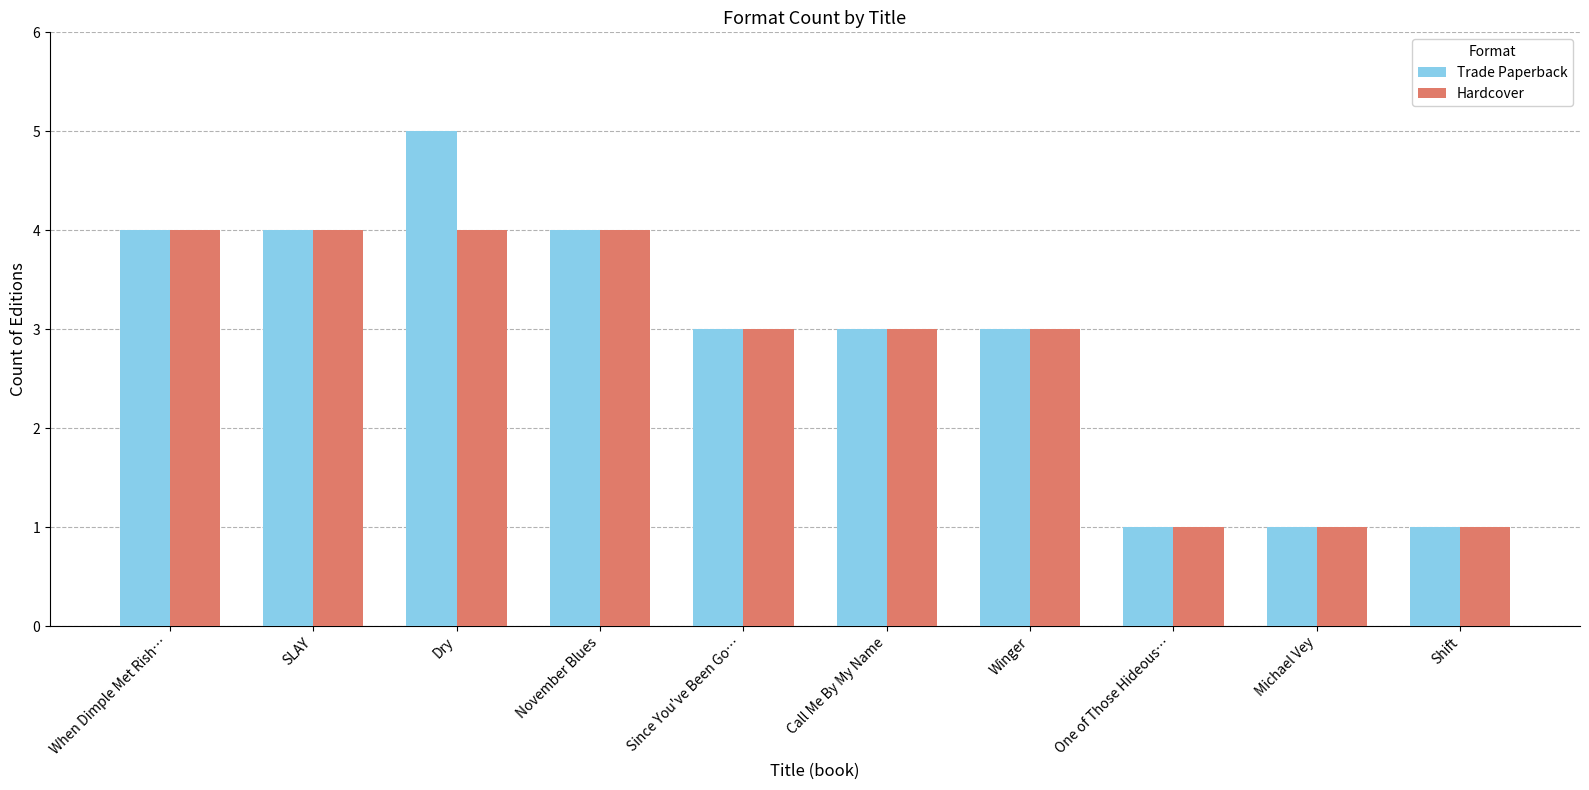

At which category is the sum across all series the highest?

Dry